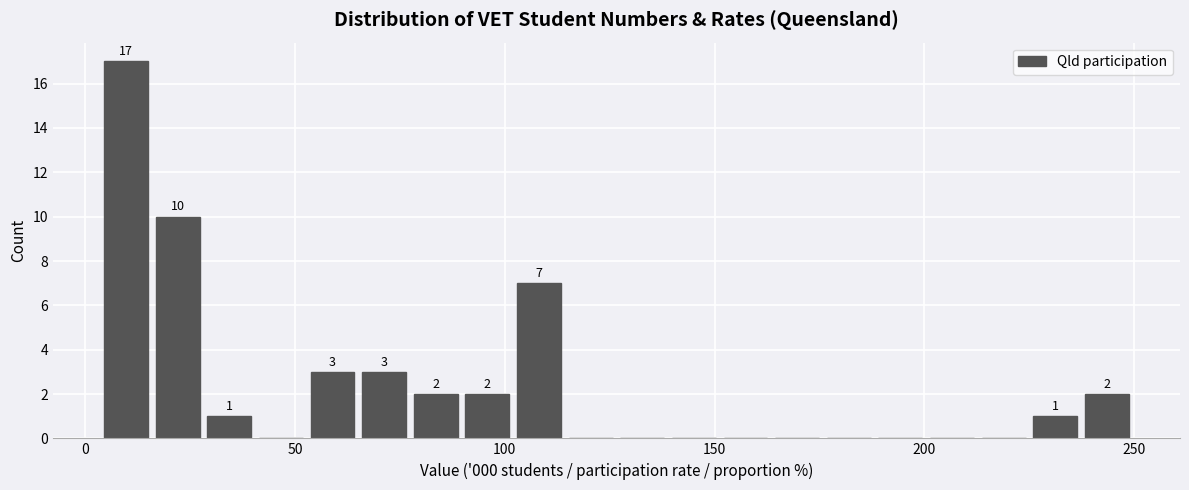

Around what value on the x-axis is the tallest bar? Give the approximate position of its centre, as read against the axis.

10